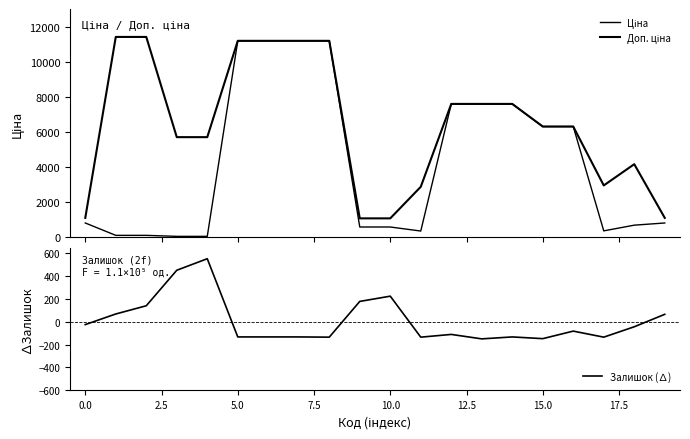

List the series in order of their overall mean, lowest first.

Залишок (∆), Ціна, Доп. ціна